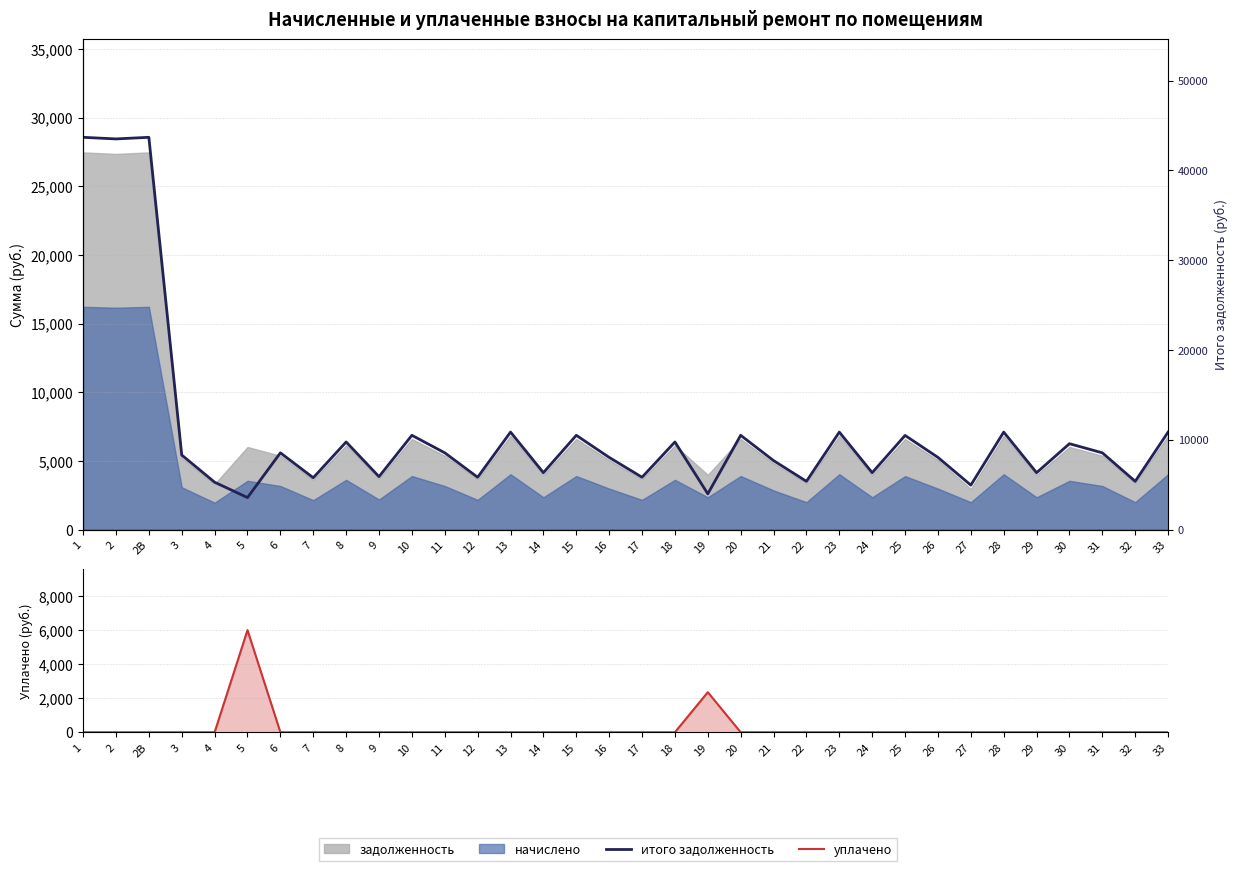

Rank the categories by уплачено value from lowest to highest.

1, 2, 2В, 3, 4, 6, 7, 8, 9, 10, 11, 12, 13, 14, 15, 16, 17, 18, 20, 21, 22, 23, 24, 25, 26, 27, 28, 29, 30, 31, 32, 33, 19, 5